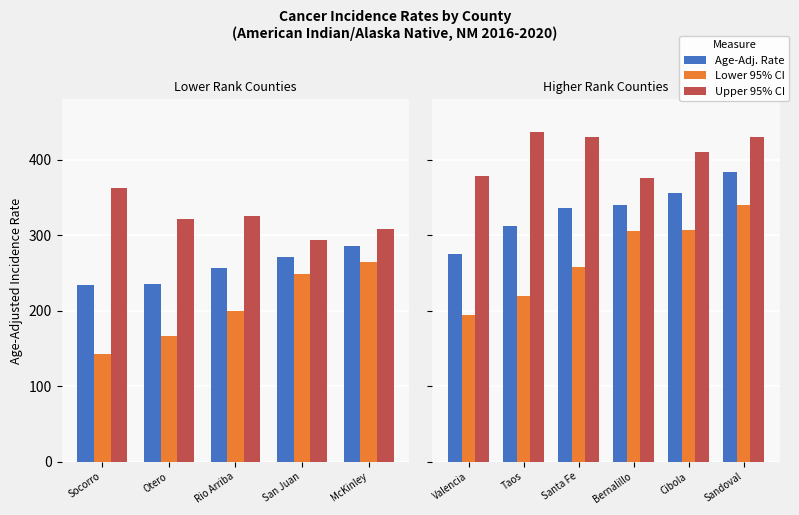

Which series has the largest total across all categories?

Upper 95% CI